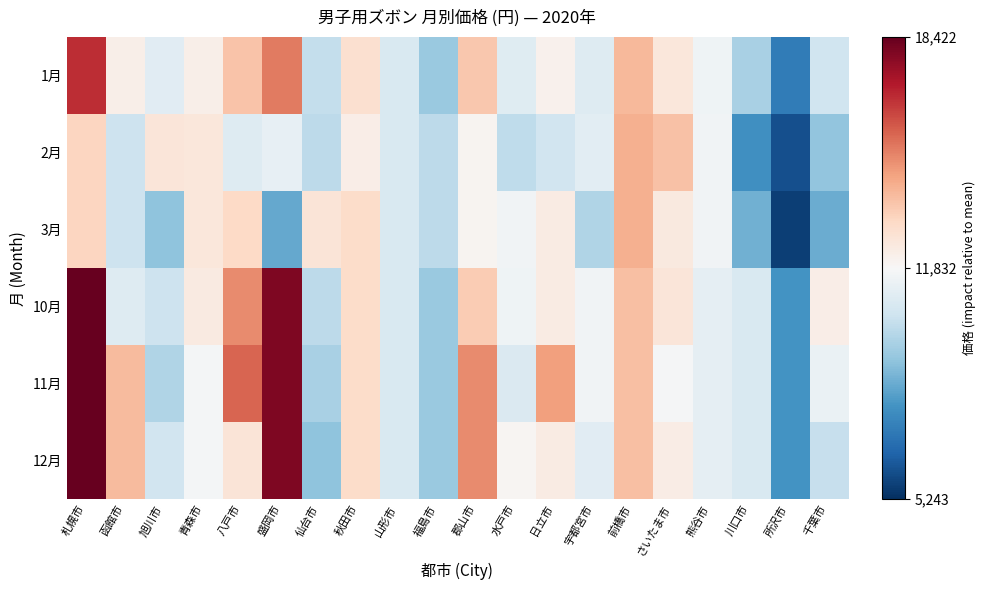

At which category is the sum across all series the highest?

札幌市